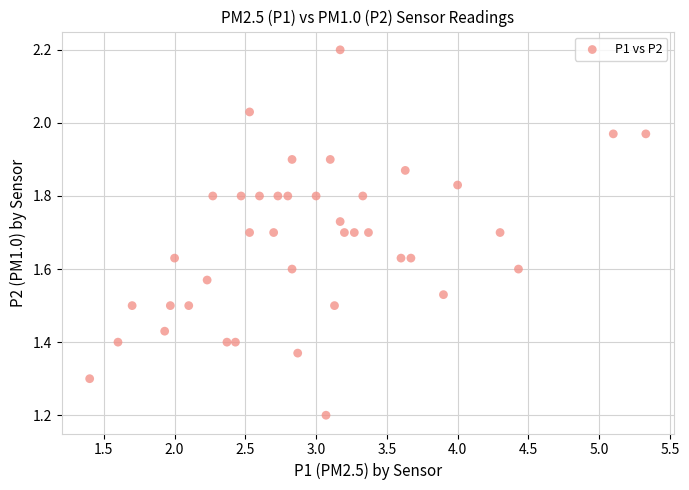

What is the range of X values (max minus min)?

3.9